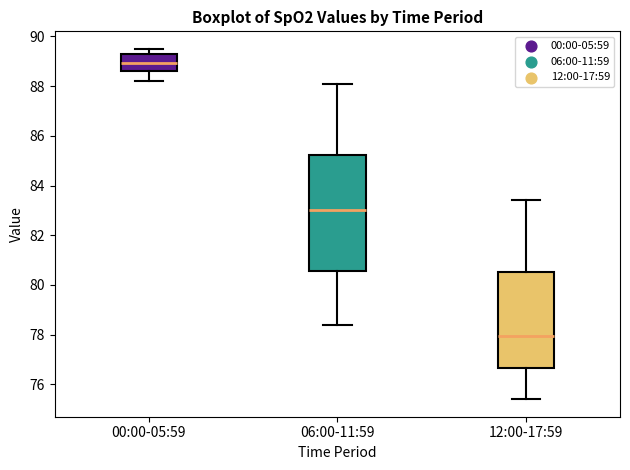

Which box has the lowest median line?

12:00-17:59